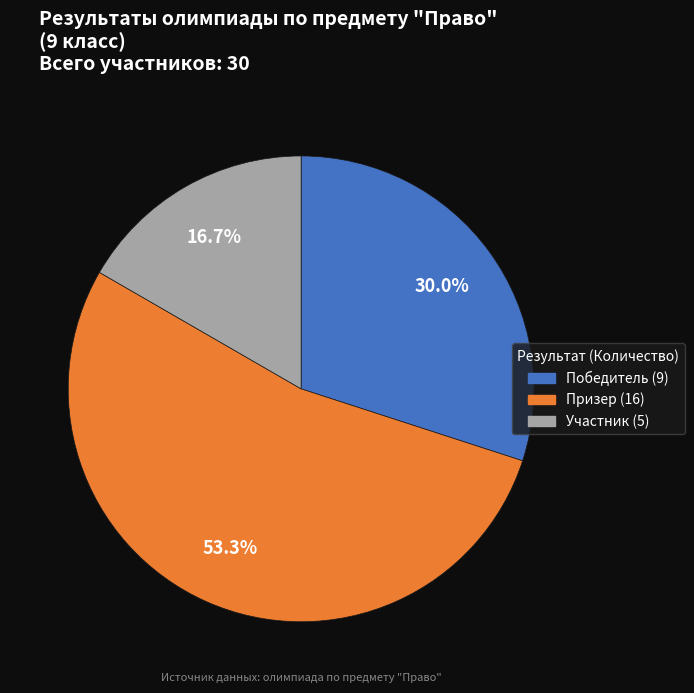

Is the sum of Призер and Победитель greater than half?

Yes